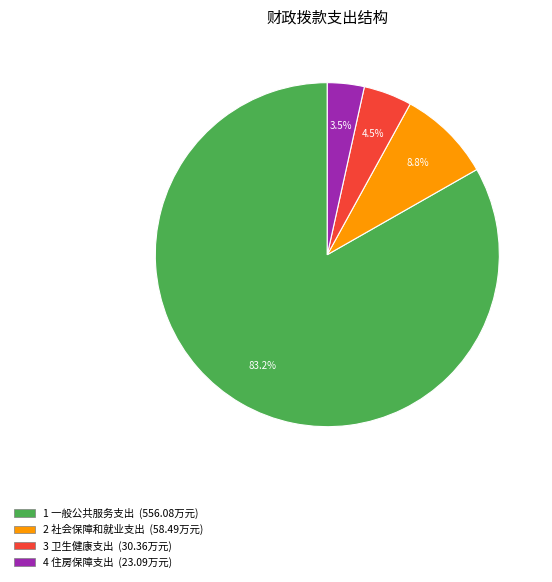

Does any single category account for the majority?

Yes